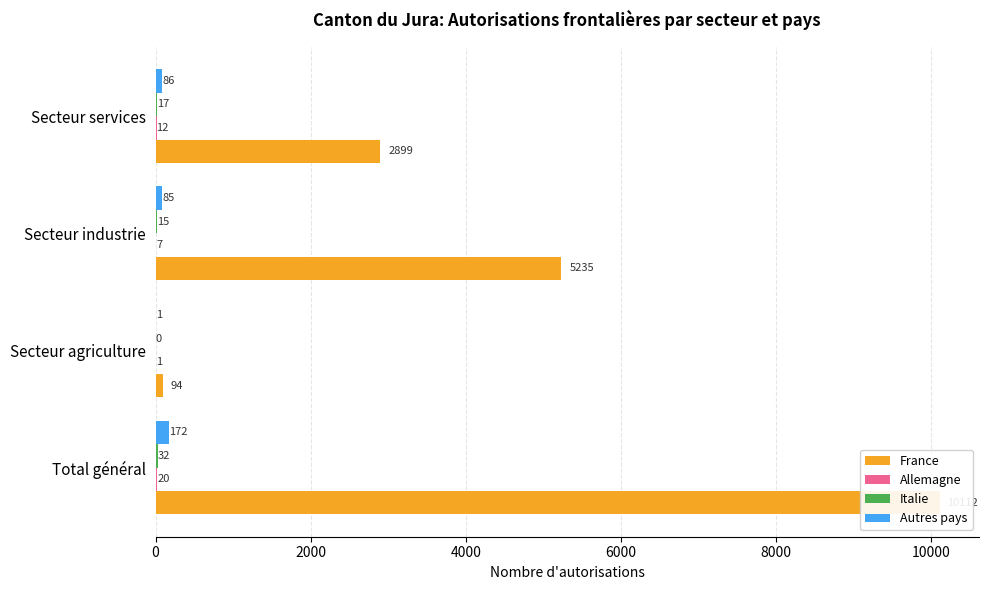

Read the Autres pays value at Secteur agriculture.

1